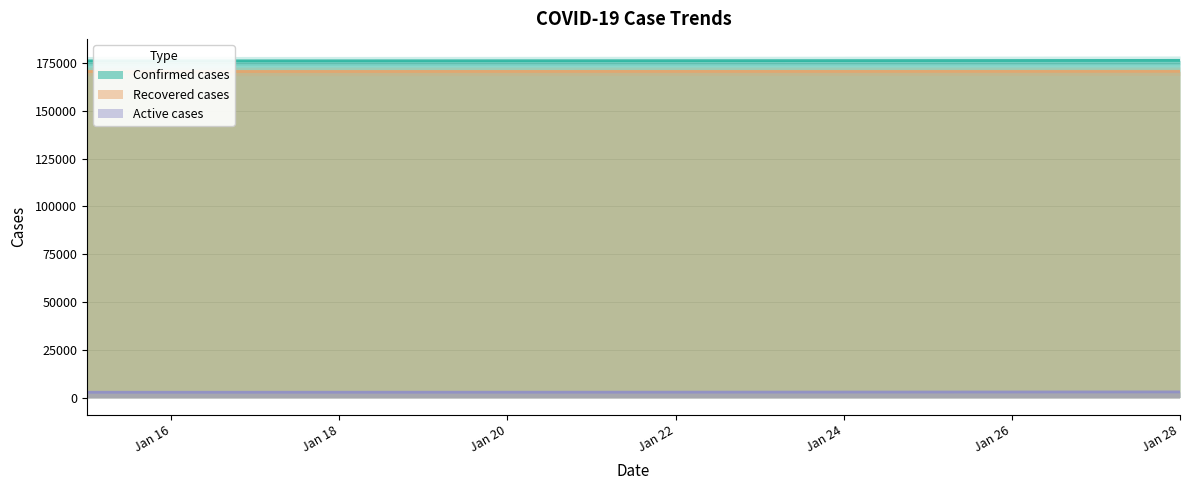

Is it true that Recovered cases equals 170703 at Jan 22?

True